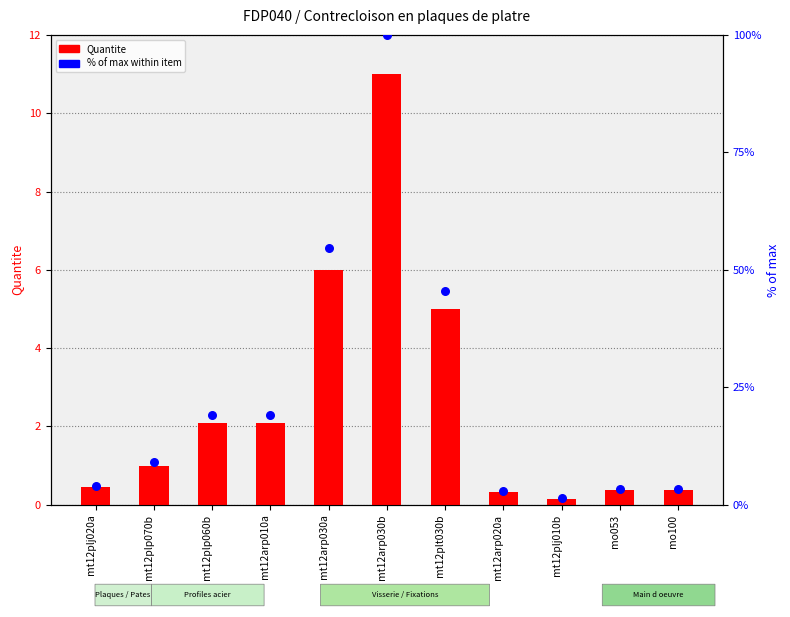

At which category is the sum across all series the highest?

mt12arp030b